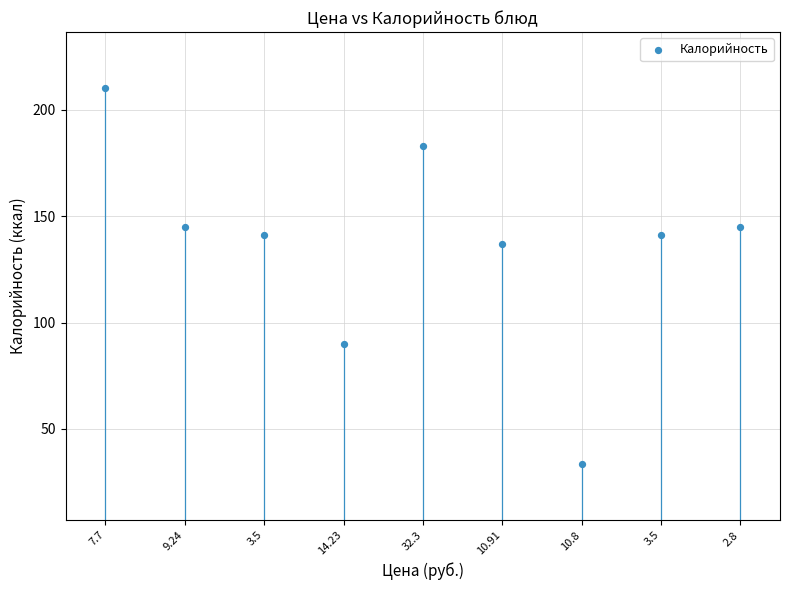

What Y value in the scatter plot is closest to 121?

137.0